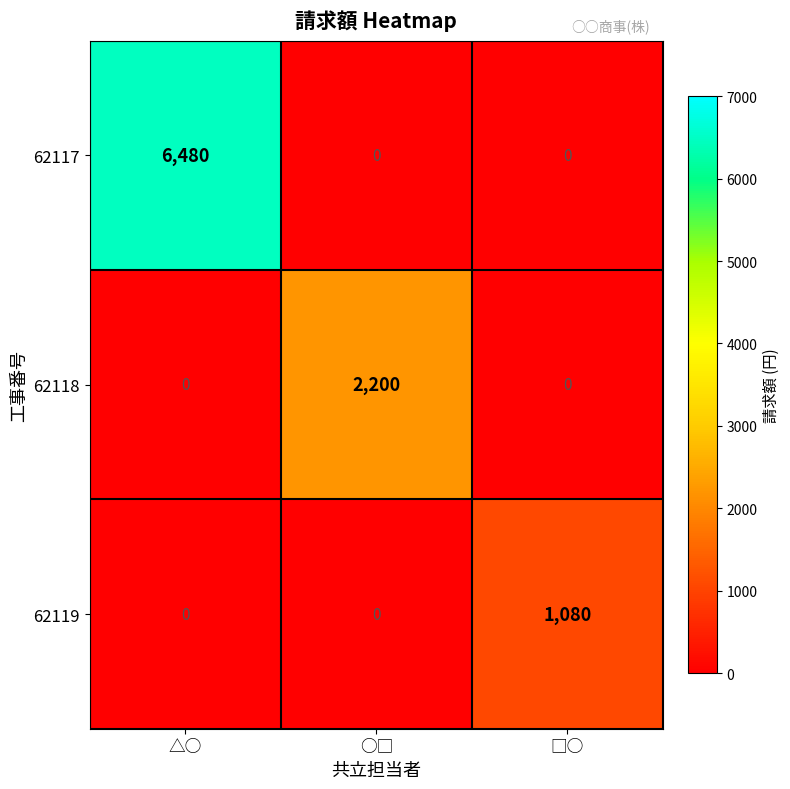

What is the highest value of the 62118 series?

2200